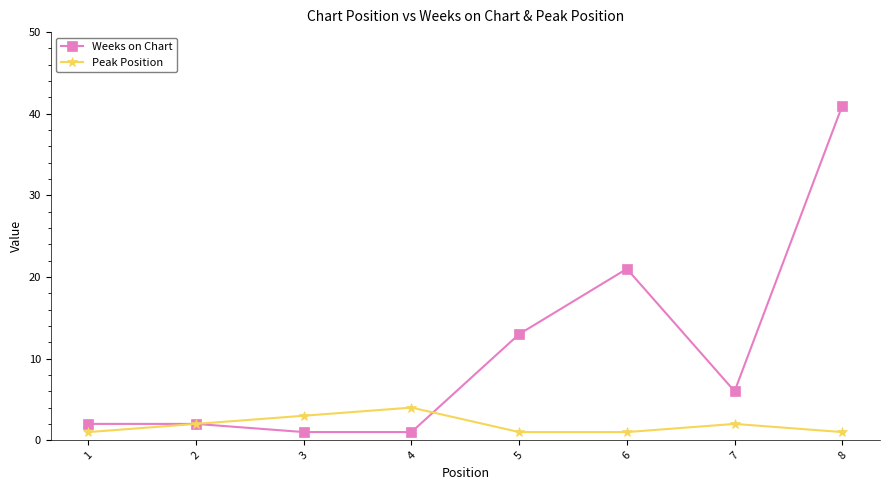

What is the total value across all series at 6?

22